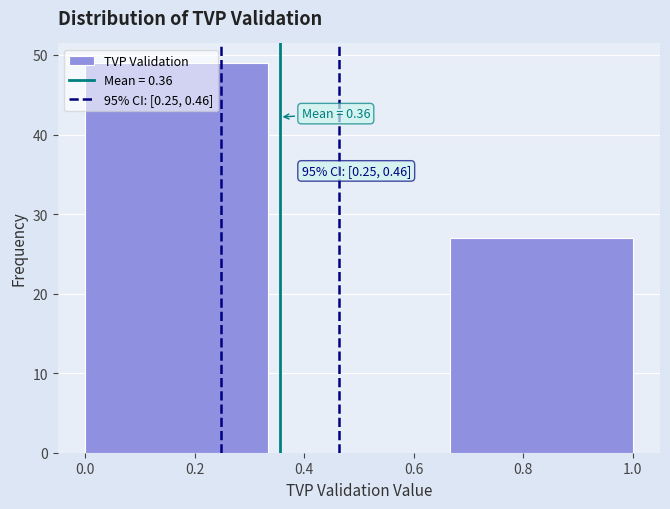

Which range on the x-axis has the tallest bar?

0.00 to 0.34